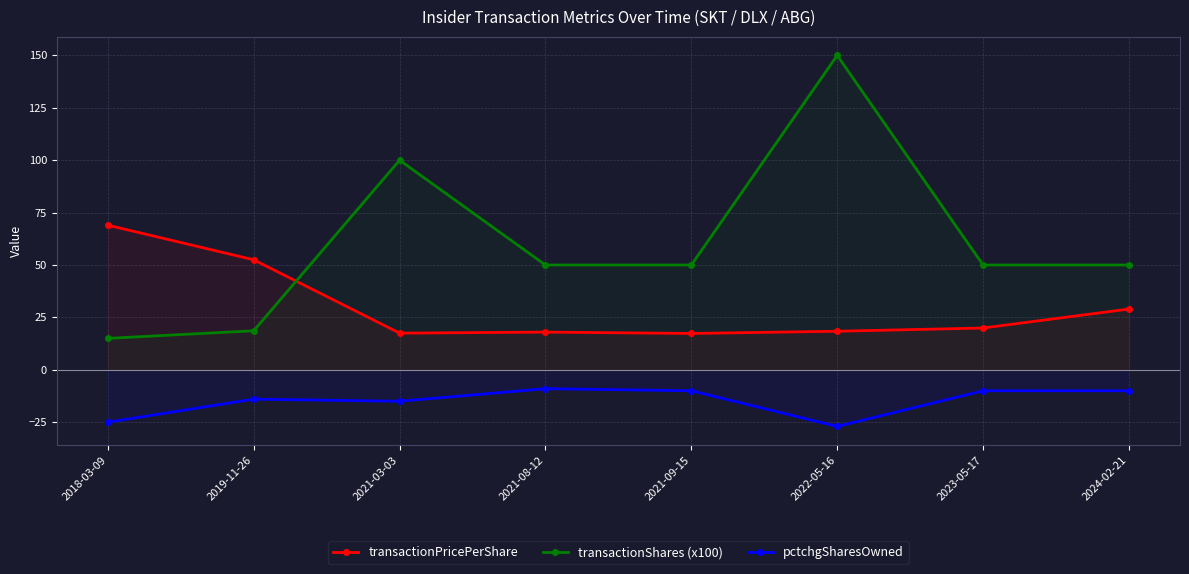

Is the value of pctchgSharesOwned at 2018-03-09 greater than the value of transactionShares (x100) at 2021-08-12?

No